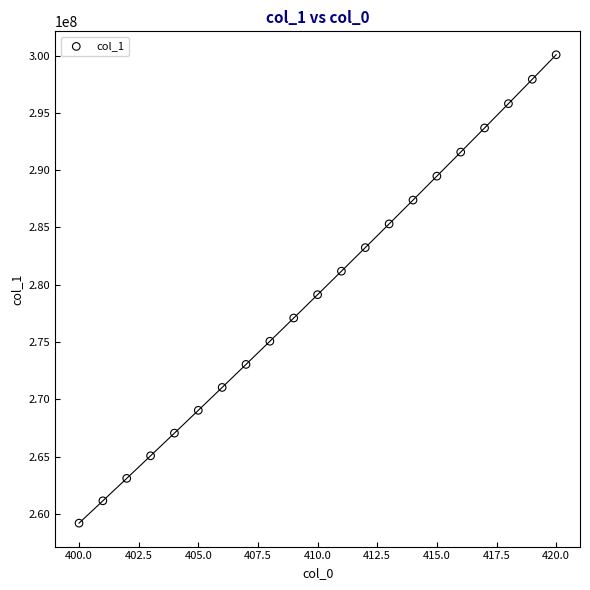

What is the range of Y values (max minus min)?

40857396